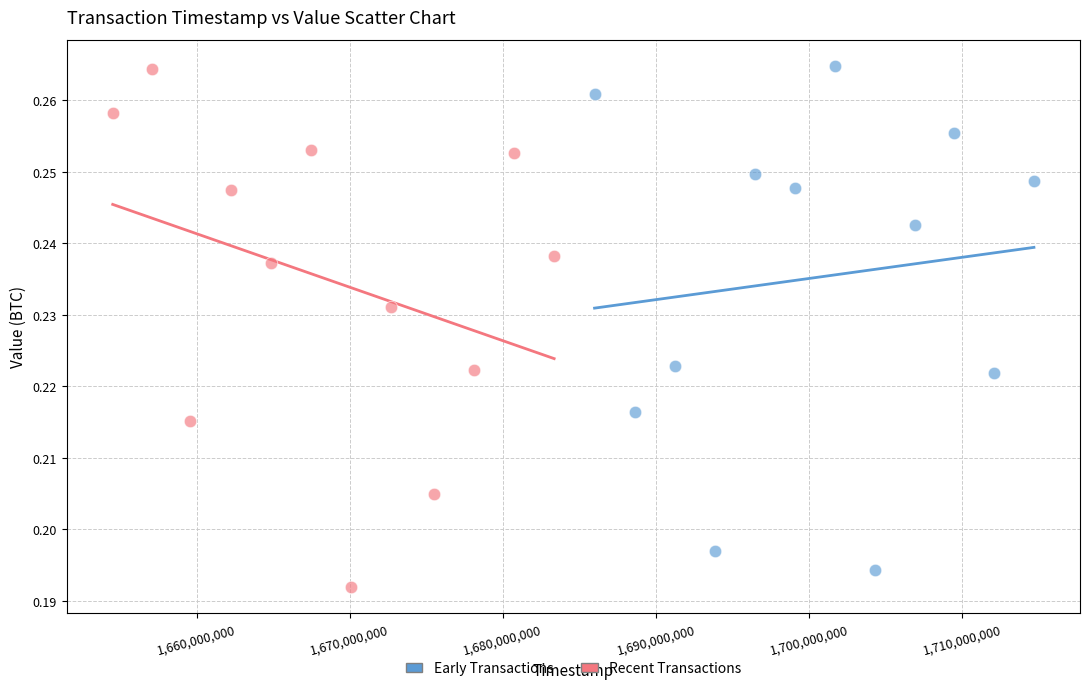

Which series has the largest Y range (max minus min)?

Recent Transactions